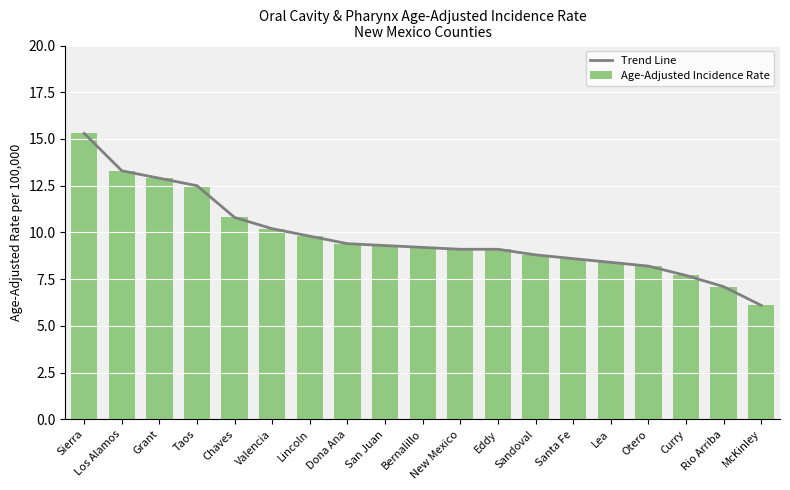

Reading left to right, list all the values displayed in this chart.

Trend Line: Sierra=15.3	Los Alamos=13.3	Grant=12.9	Taos=12.5	Chaves=10.8	Valencia=10.2	Lincoln=9.8	Dona Ana=9.4	San Juan=9.3	Bernalillo=9.2	New Mexico=9.1	Eddy=9.1	Sandoval=8.8	Santa Fe=8.6	Lea=8.4	Otero=8.2	Curry=7.7	Rio Arriba=7.1	McKinley=6.1
Age-Adjusted Incidence Rate: Sierra=15.3	Los Alamos=13.3	Grant=12.9	Taos=12.5	Chaves=10.8	Valencia=10.2	Lincoln=9.8	Dona Ana=9.4	San Juan=9.3	Bernalillo=9.2	New Mexico=9.1	Eddy=9.1	Sandoval=8.8	Santa Fe=8.6	Lea=8.4	Otero=8.2	Curry=7.7	Rio Arriba=7.1	McKinley=6.1